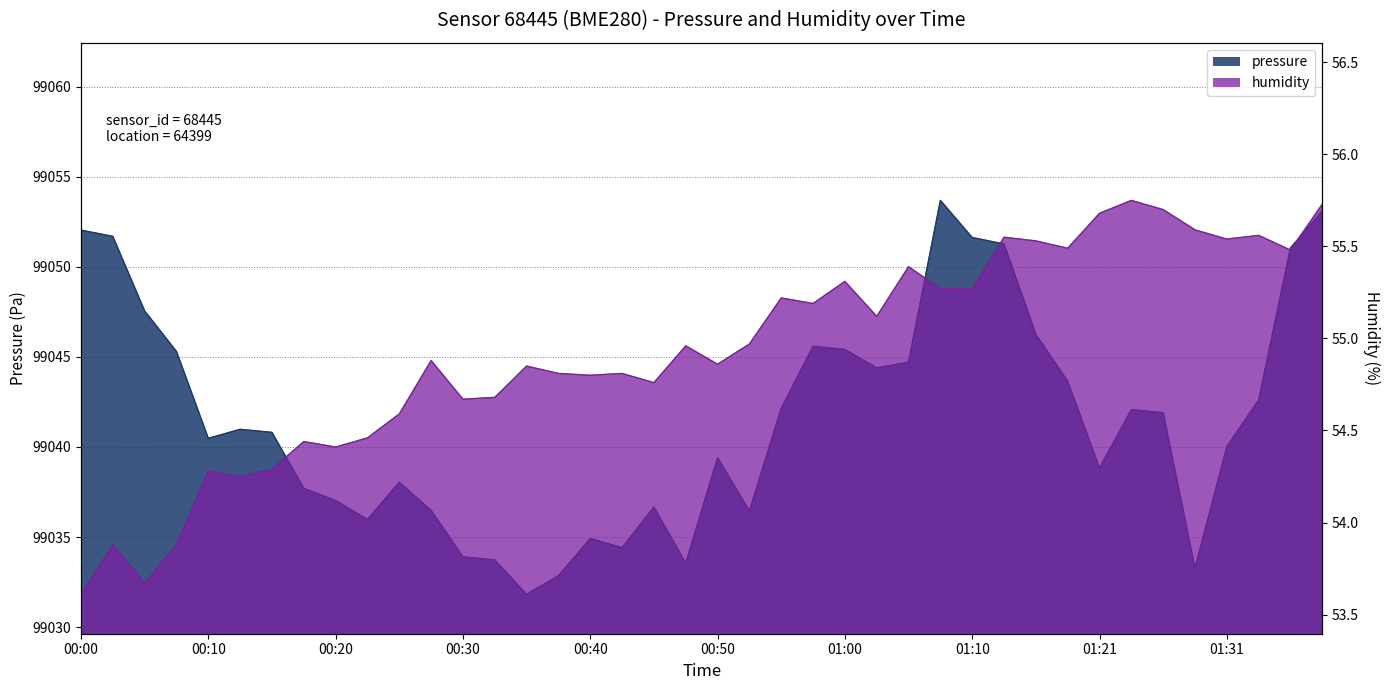

In pressure, how many points are higher than both neighbors (excluding endpoints)?

8